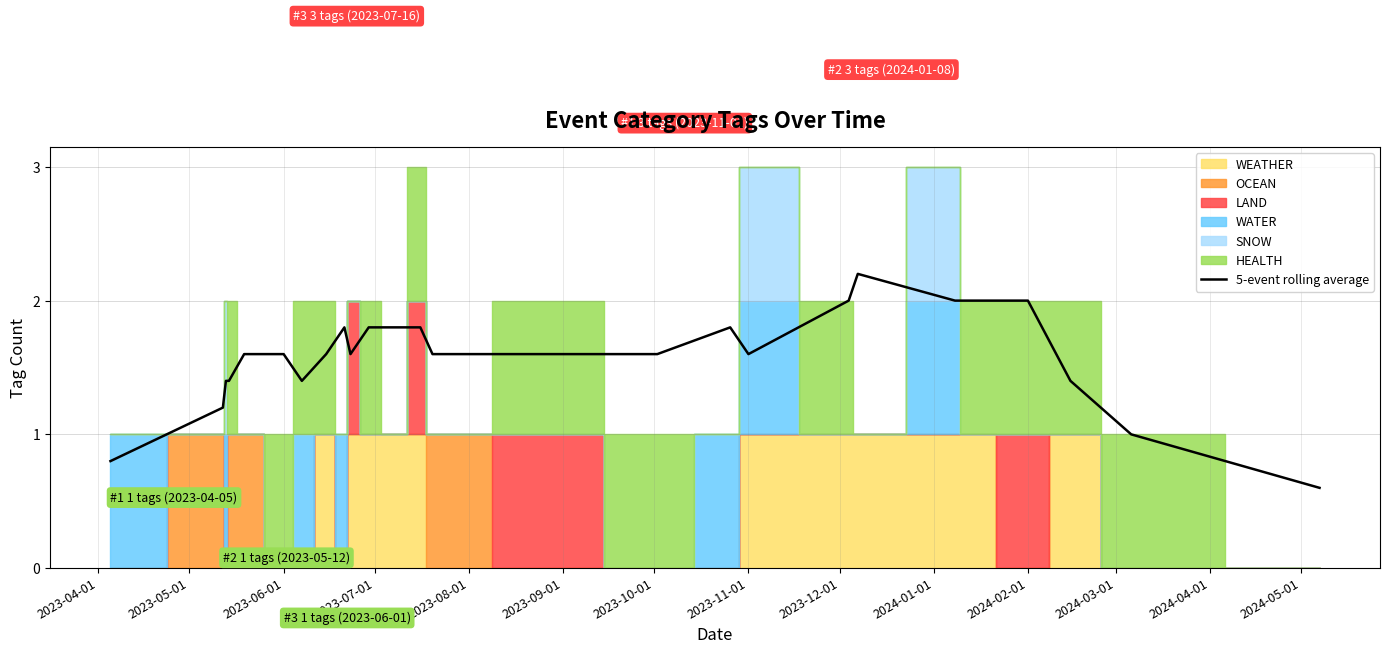

How many data points does each series have?

26